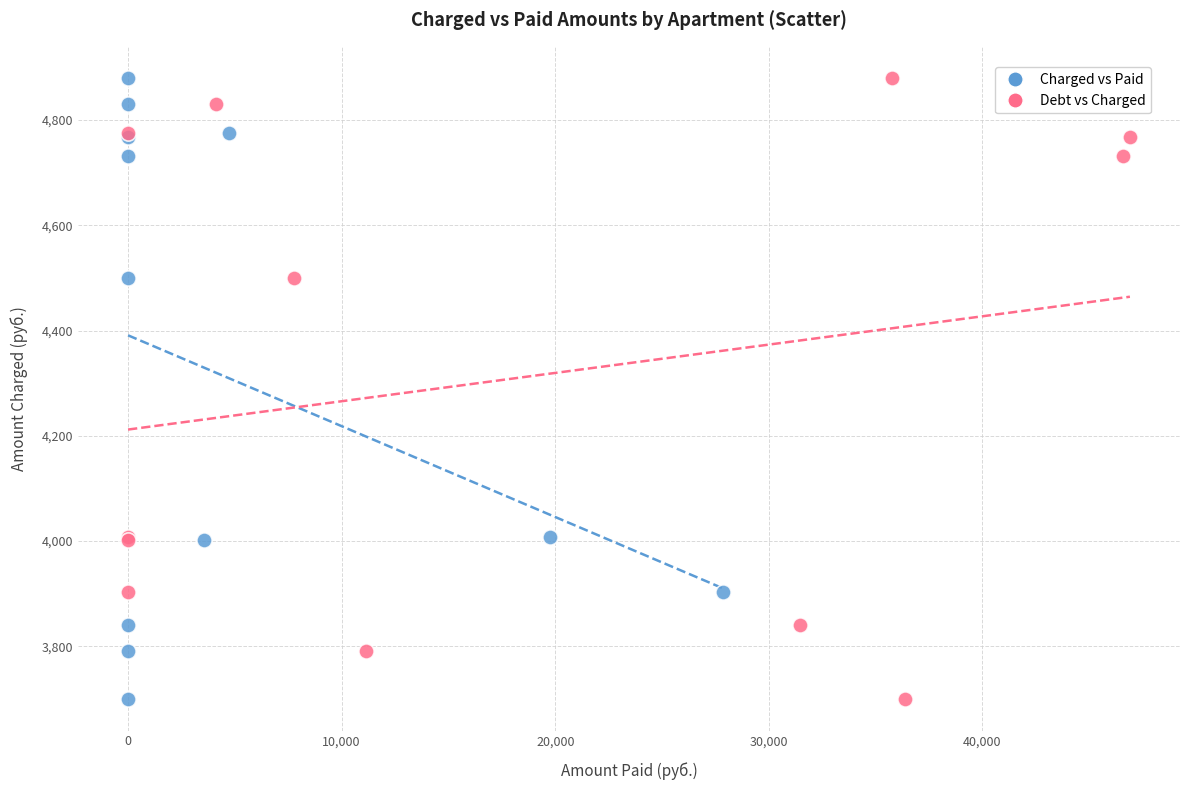

What are all the series names shown in the legend?

Charged vs Paid, Debt vs Charged